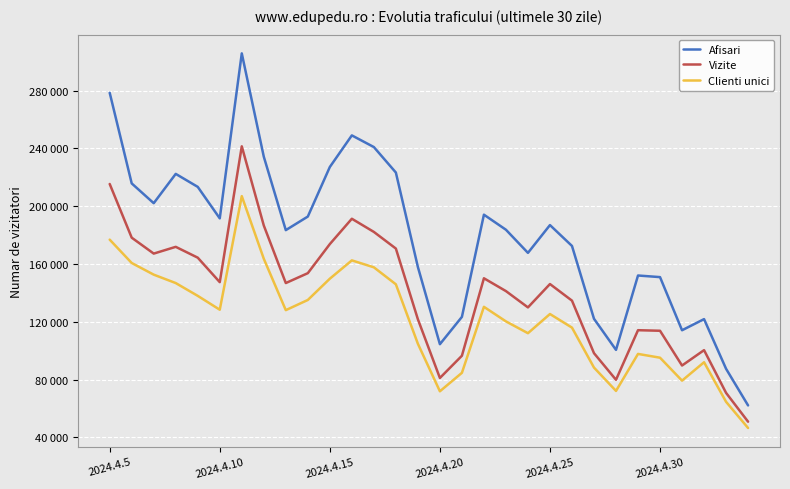

Does the chart have visible grid lines?

Yes